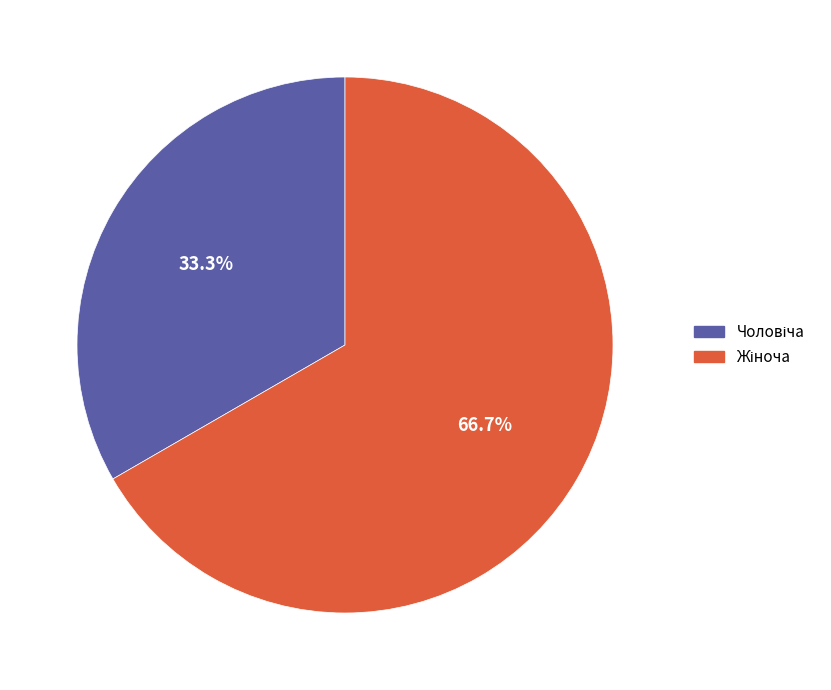

Does any single category account for the majority?

Yes